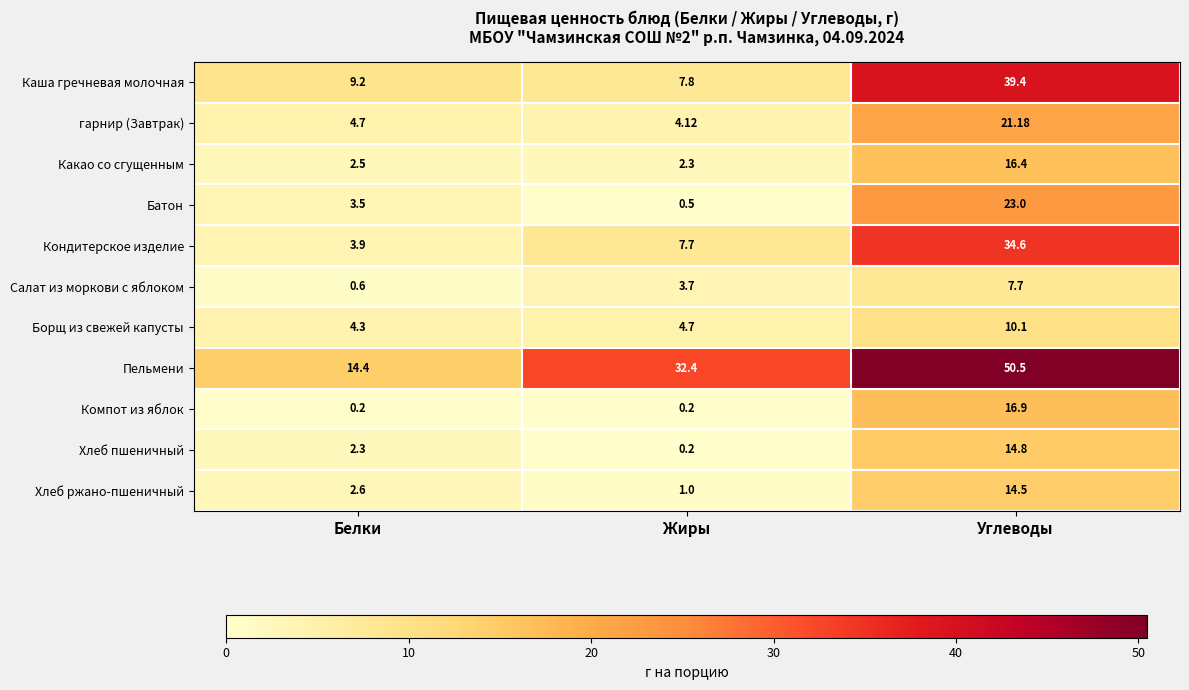

Where is Батон nearest to the value 11?

Белки